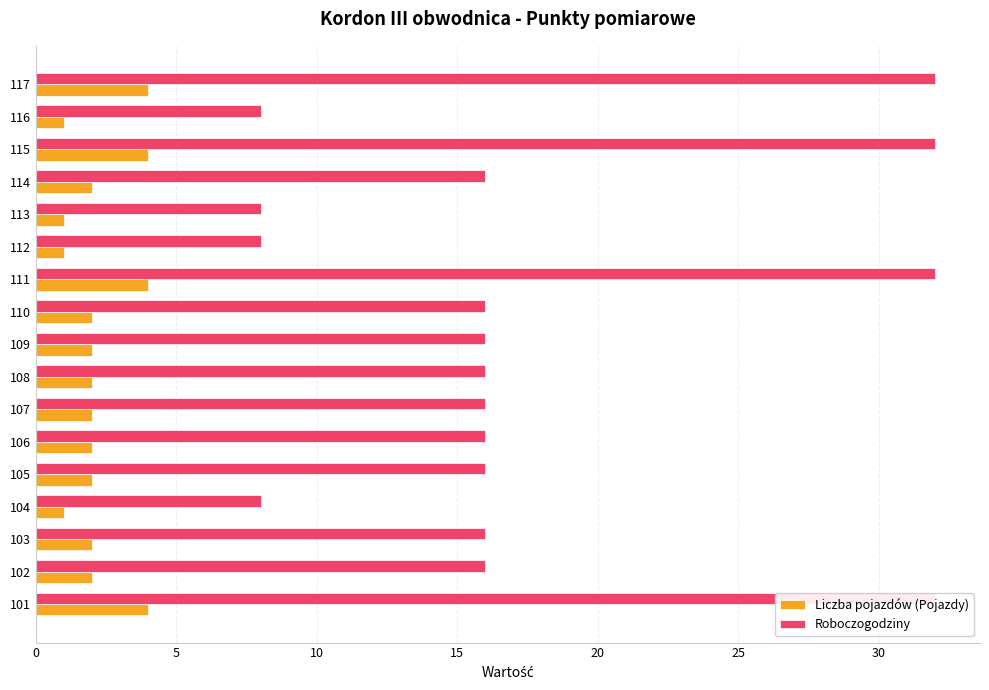

What is the greatest value displayed?

32